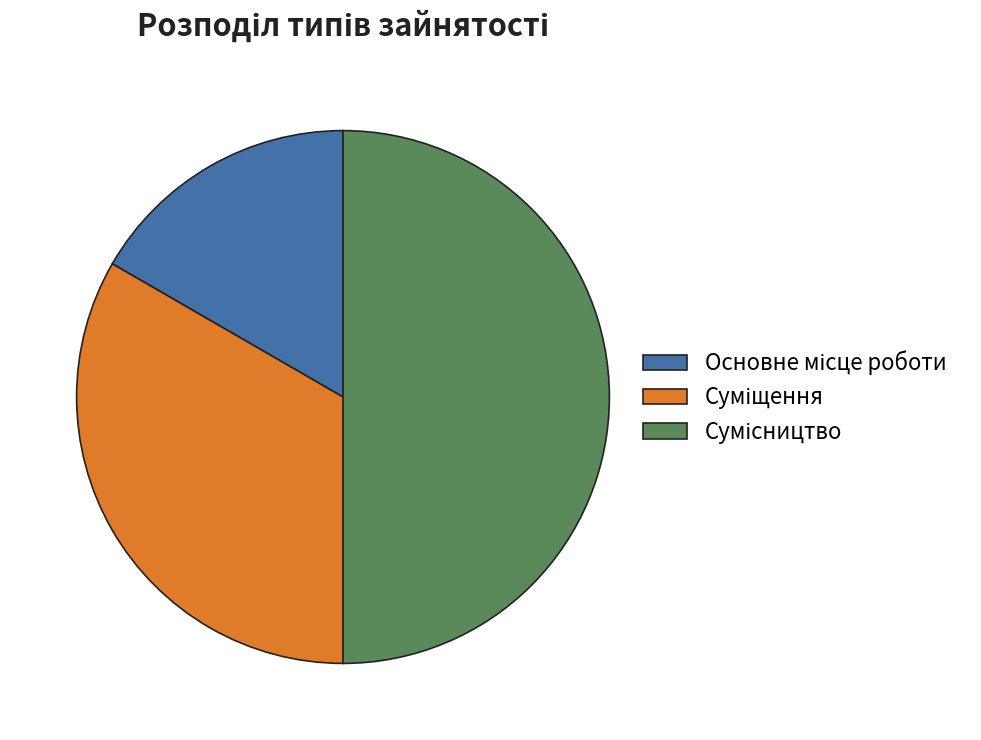

Count the number of slices in the pie.

3